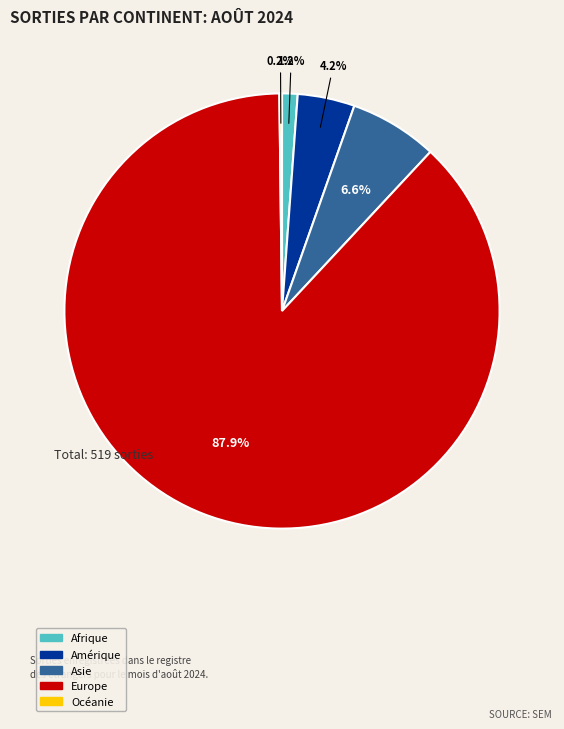

What portion of the pie excludes Afrique?

98.8%